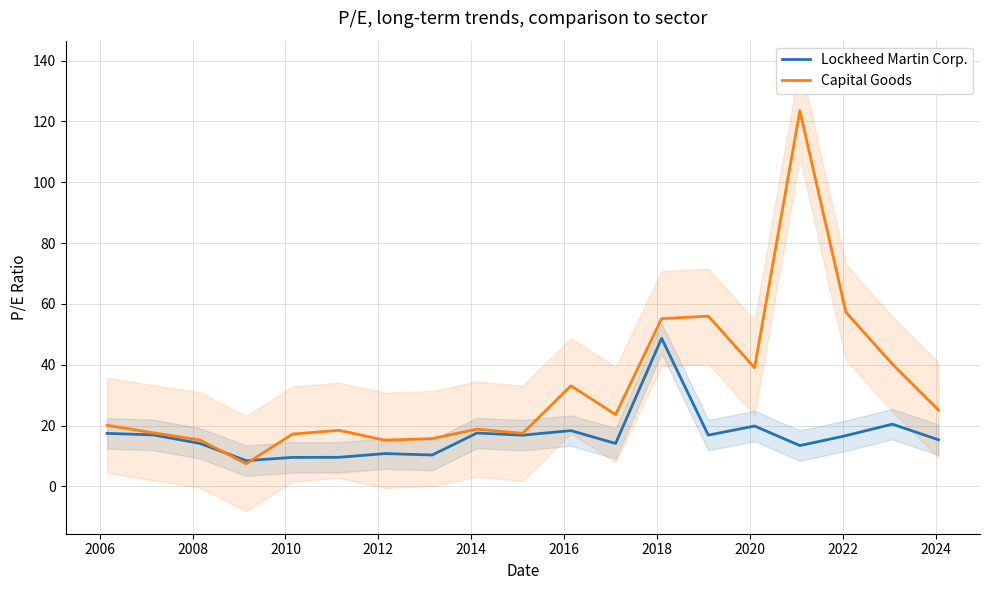

How many intersections are there between Lockheed Martin Corp. and Capital Goods?

2